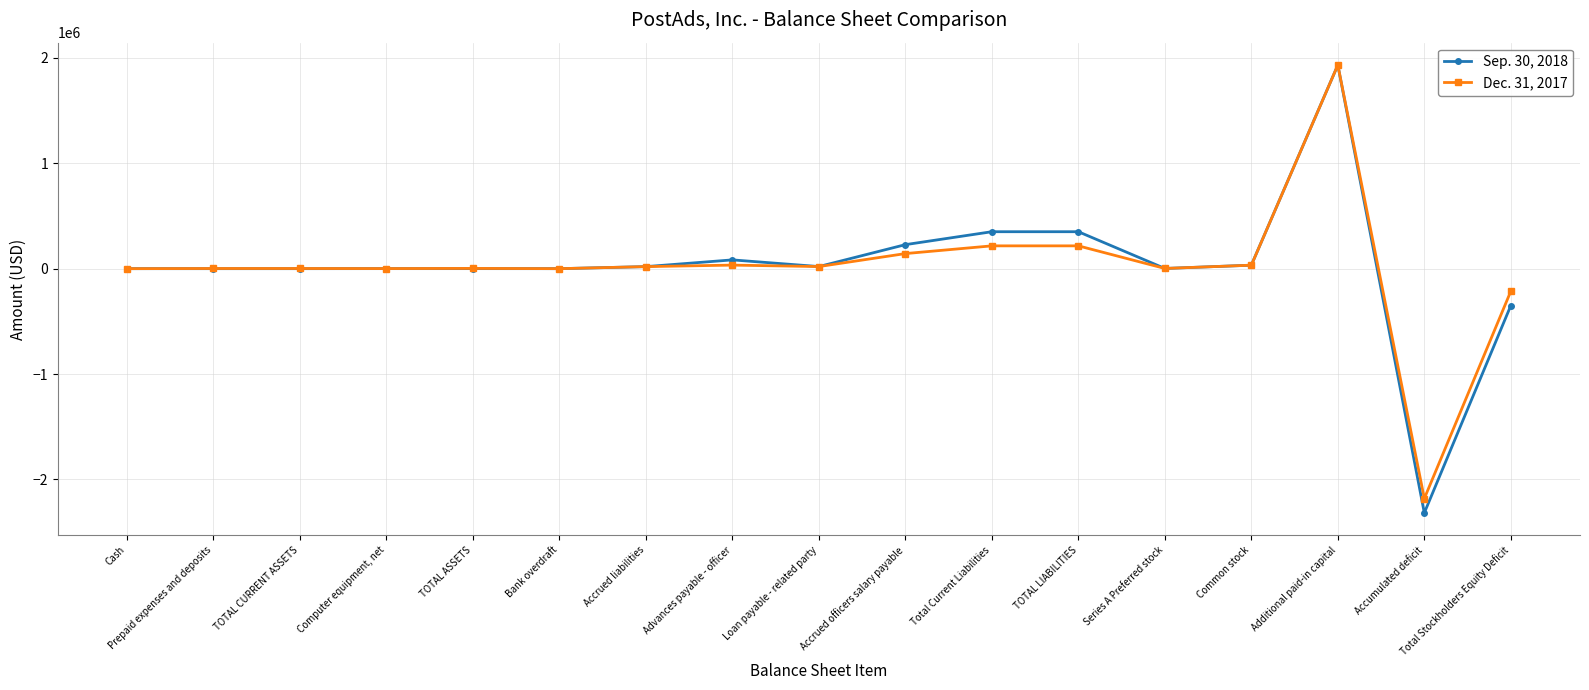

True or false: Dec. 31, 2017 has a value of -1183970 at Accumulated deficit.

False